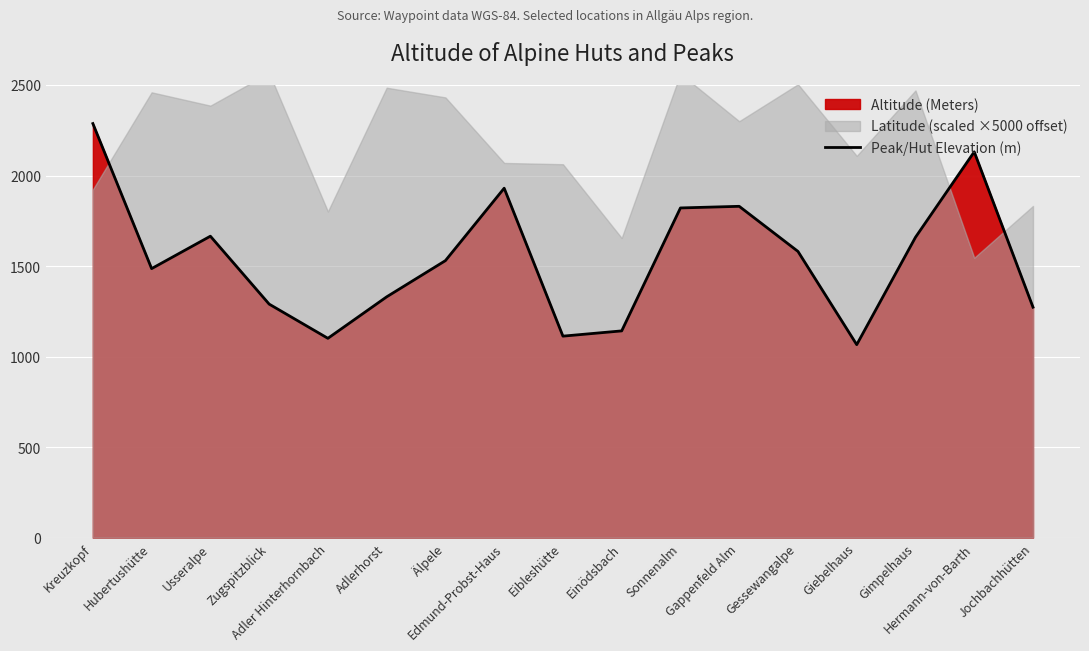

What is the value of the 10th point from the left?

1142